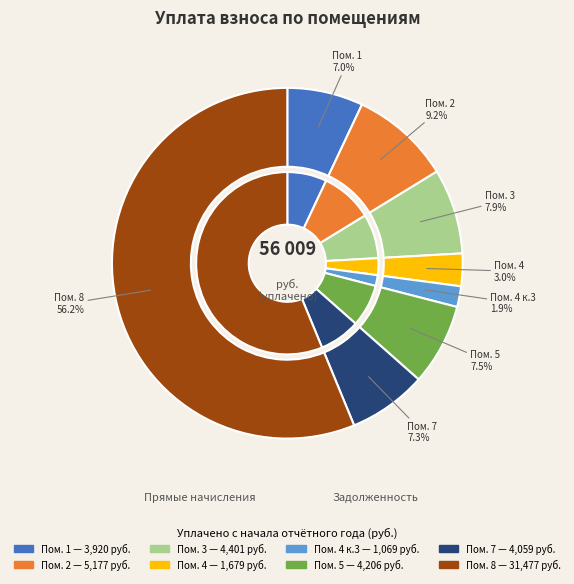

How many segments does this pie chart have?

9